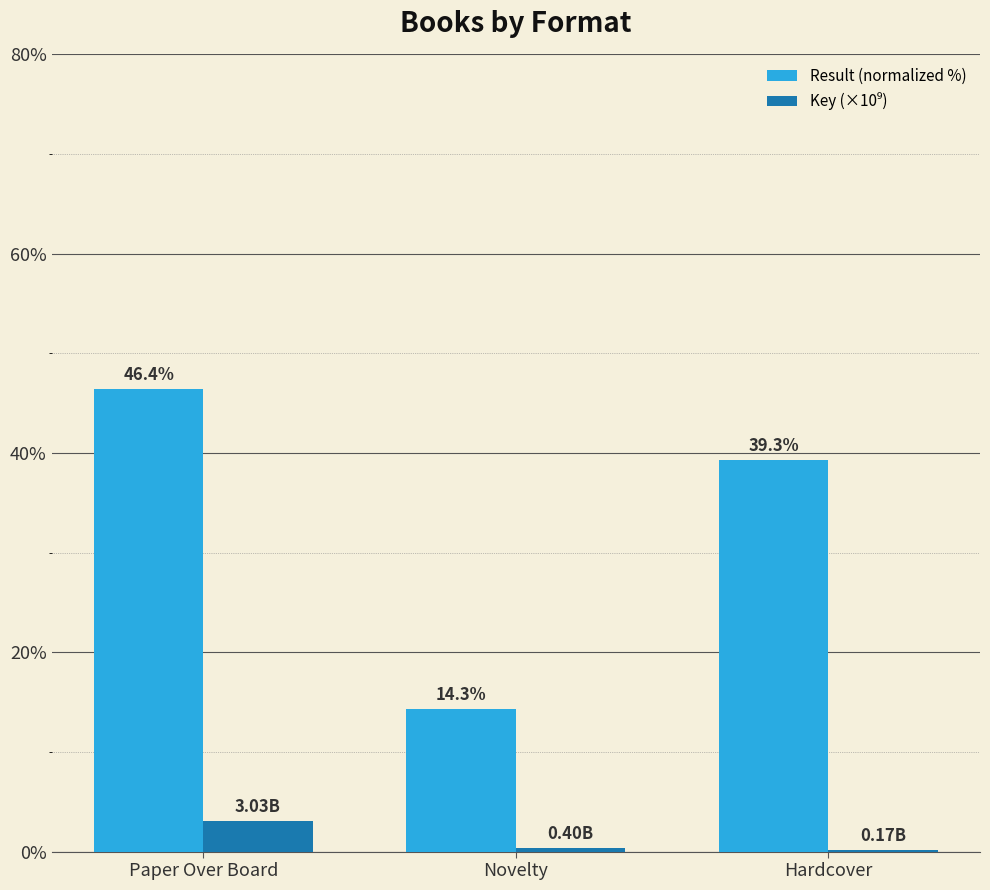

Are the bars grouped side by side (vs. stacked)?

Yes